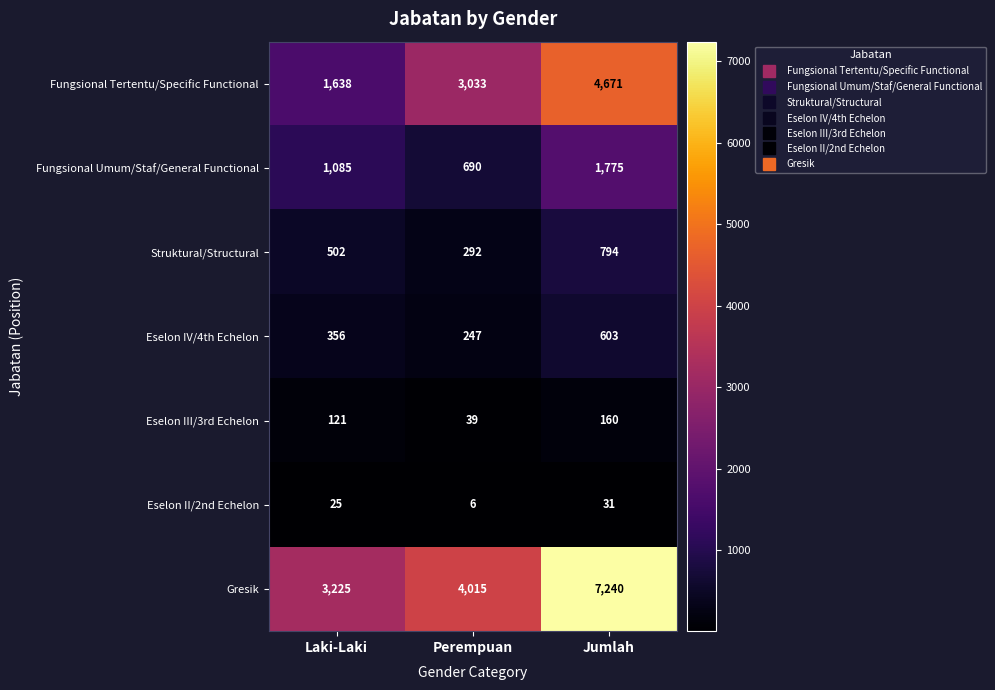

Reading left to right, what are all the values shown in this chart?

Fungsional Tertentu/Specific Functional: 1638	3033	4671
Fungsional Umum/Staf/General Functional: 1085	690	1775
Struktural/Structural: 502	292	794
Eselon IV/4th Echelon: 356	247	603
Eselon III/3rd Echelon: 121	39	160
Eselon II/2nd Echelon: 25	6	31
Gresik: 3225	4015	7240